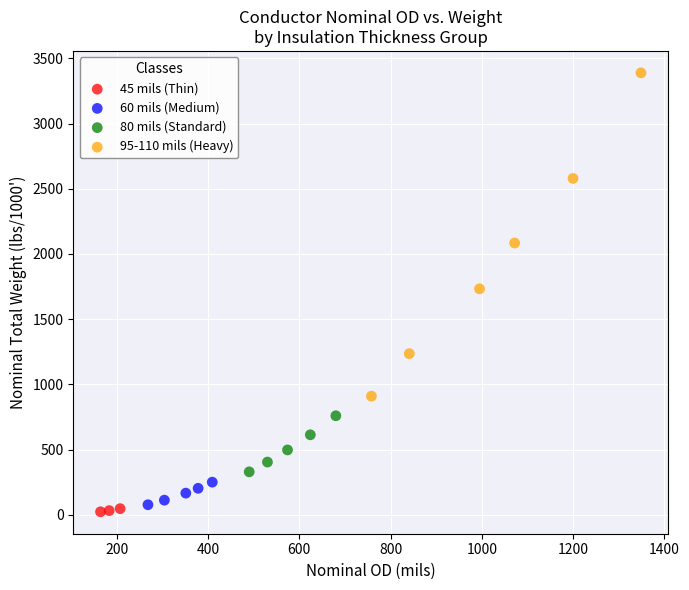

Which series contains the highest Y value?

95-110 mils (Heavy)